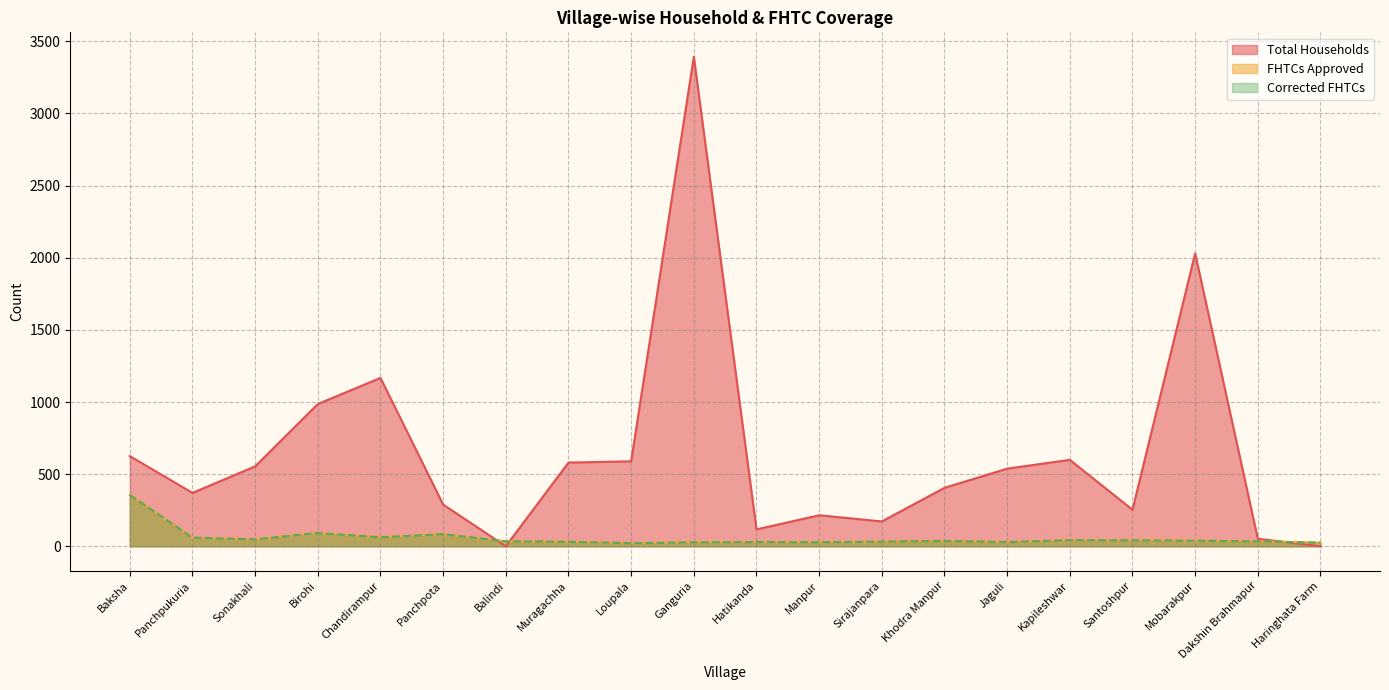

How many data points in Total Households are less than 538?

10